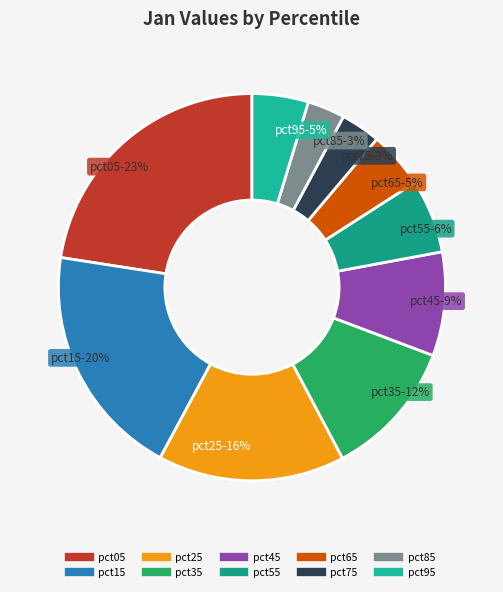

Which slice is the largest?

pct05